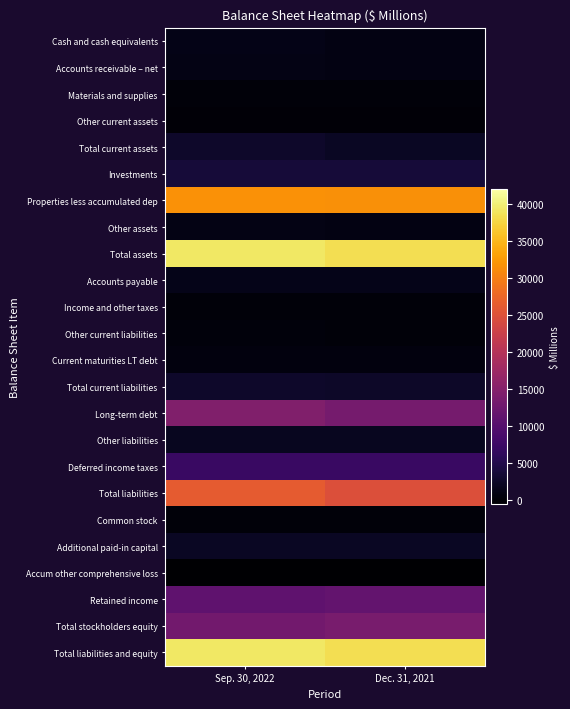

Which series changed the most between Sep. 30, 2022 and Dec. 31, 2021?

Total liabilities